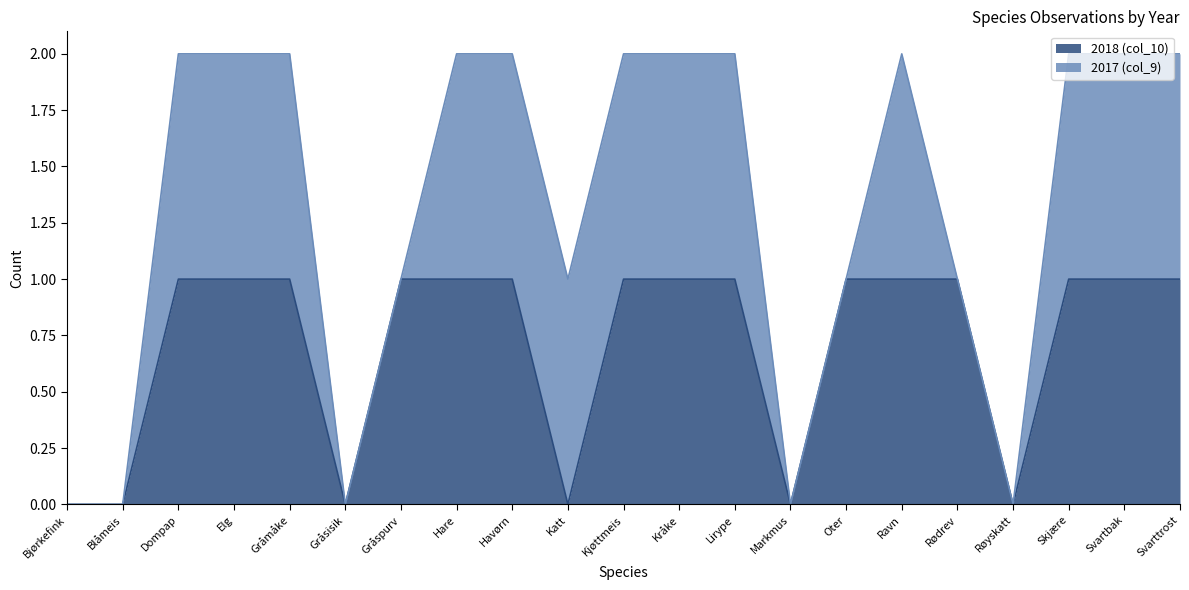

True or false: the data has more than 2 interior local peaks.

False